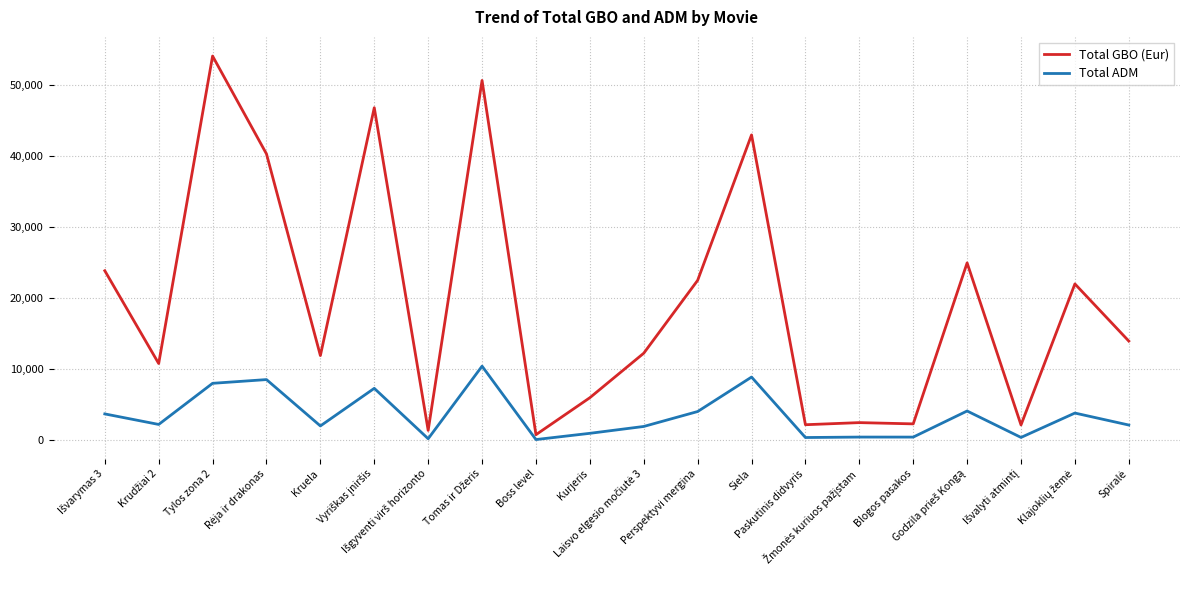

At which category is the sum across all series the highest?

Tylos zona 2